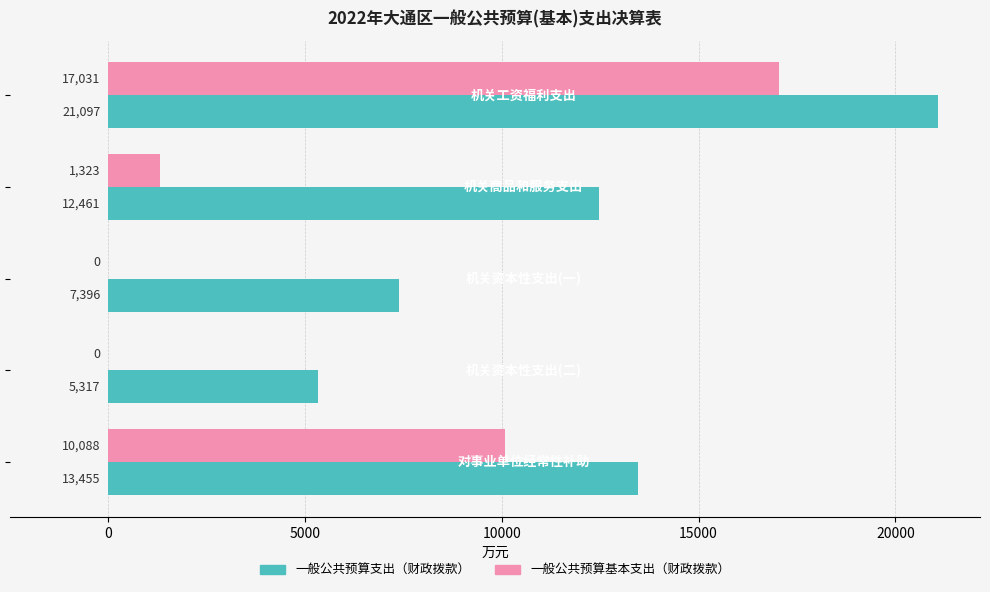

Which series has the largest total across all categories?

一般公共预算支出（财政拨款）